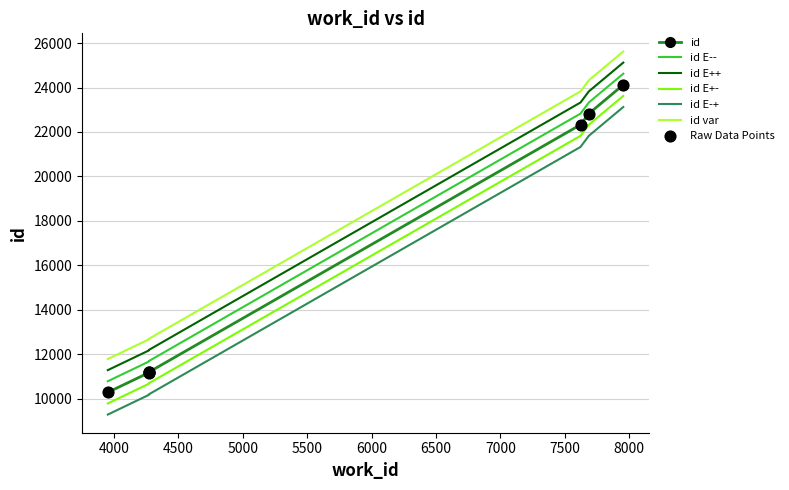

What is the change in value from 4272 to 7622?

+11139